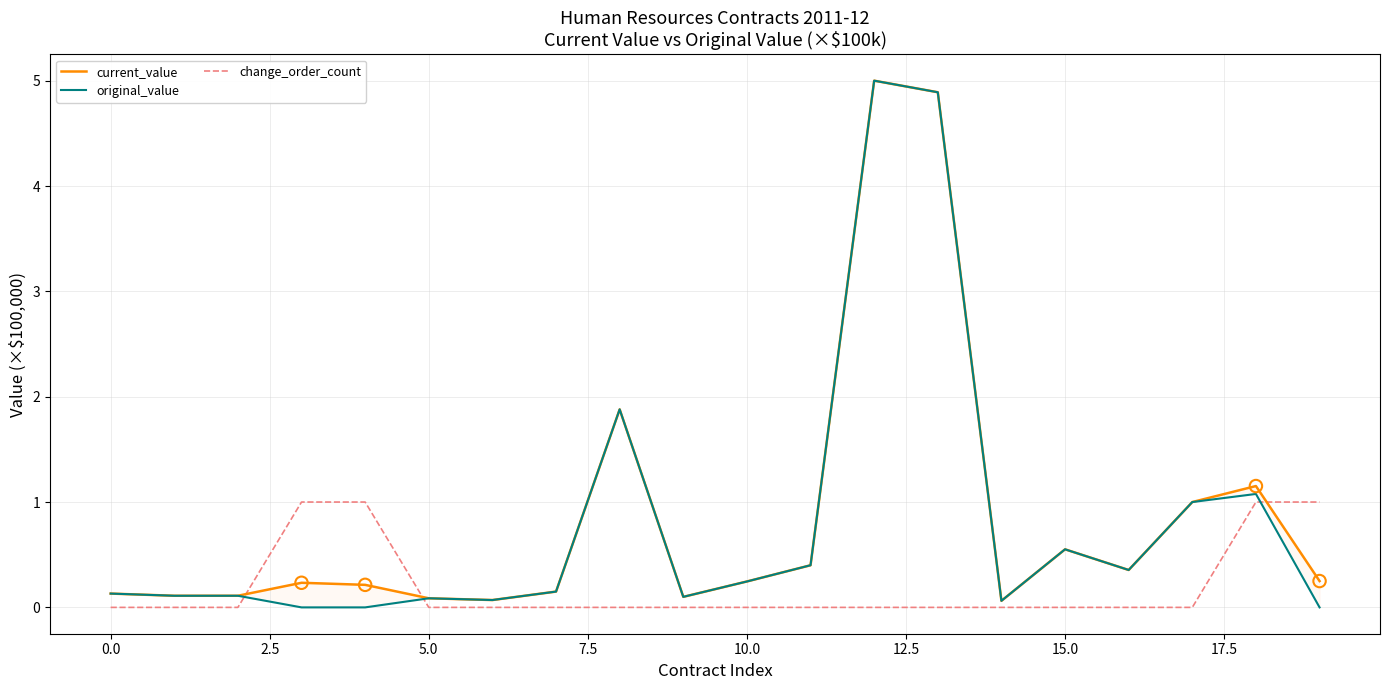

At how many categories does at least one series exceed 0?

20